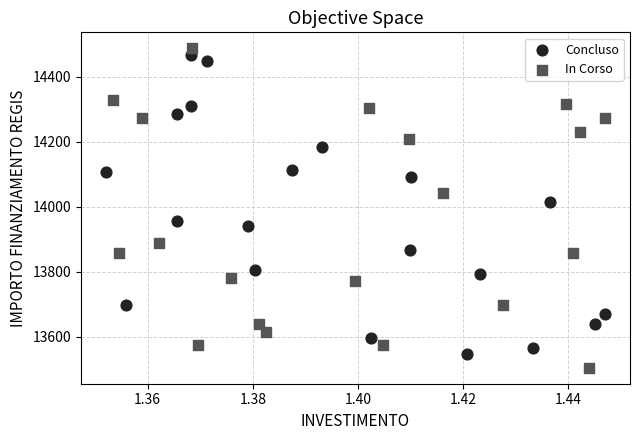

Which series has the largest Y range (max minus min)?

In Corso